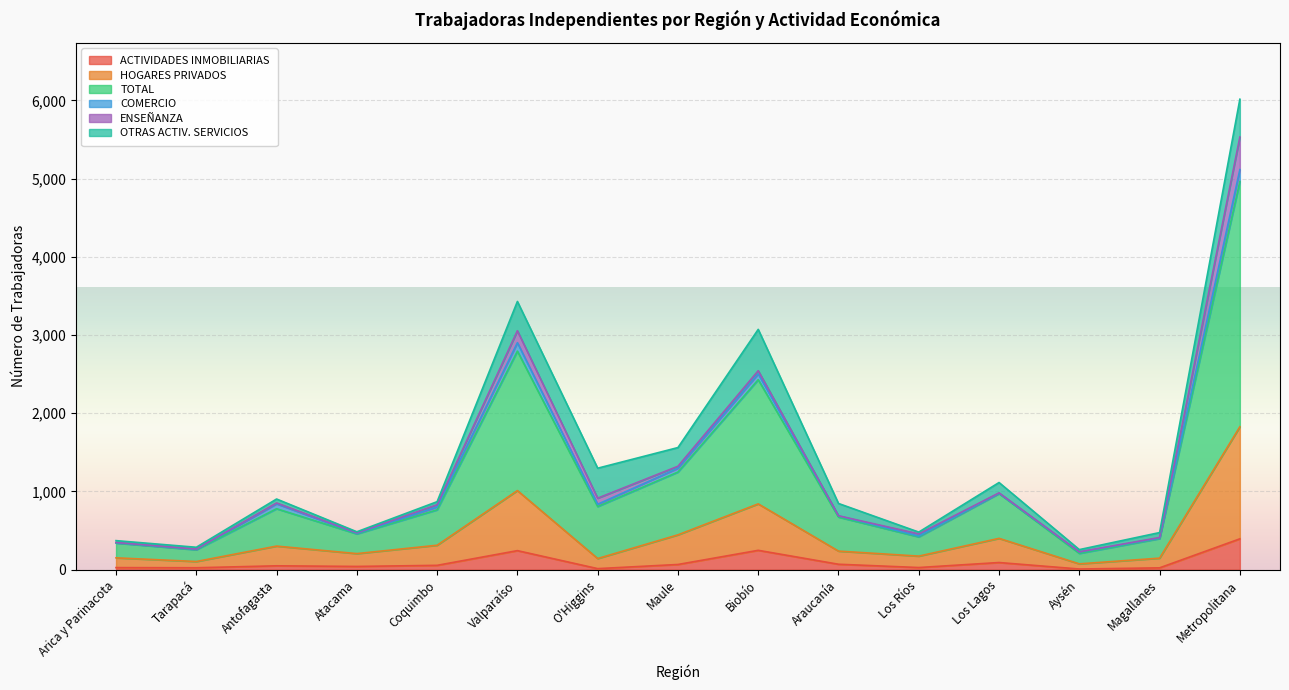

Which has a higher value, O'Higgins or Tarapacá?

Tarapacá